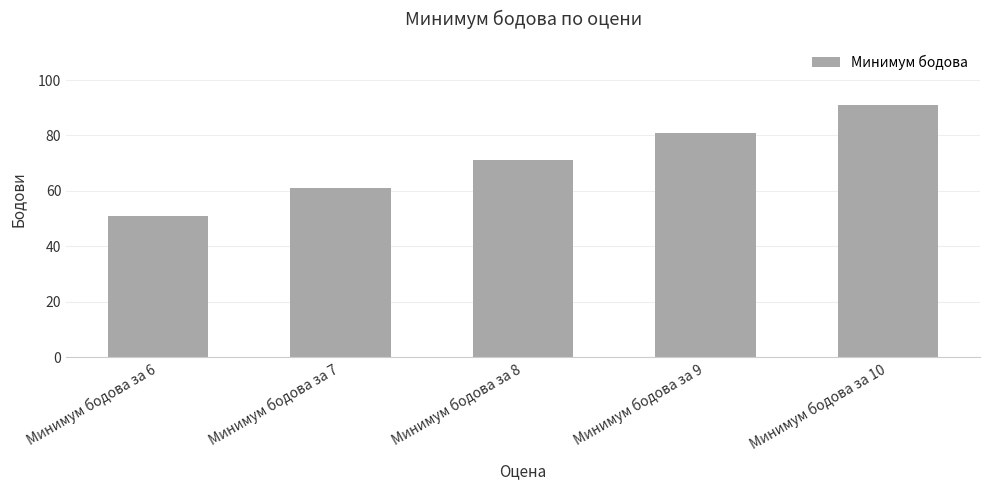

The chart shows a value of 81 at Минимум бодова за 9. True or false?

True